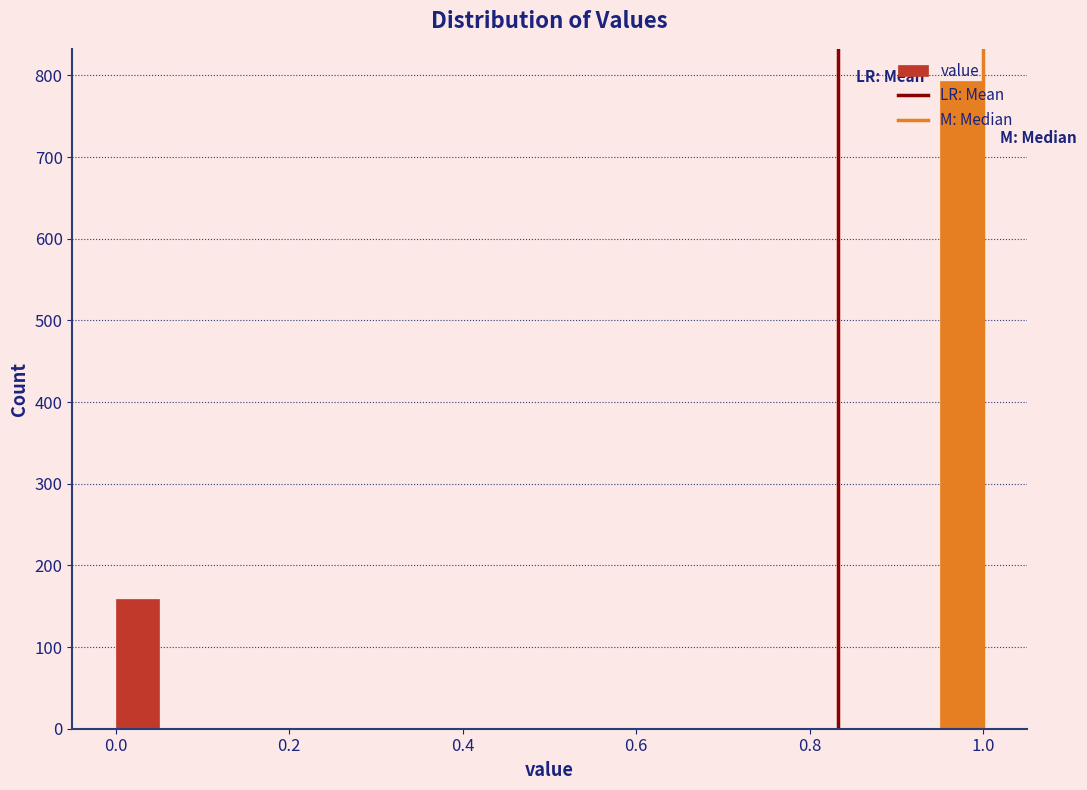

Around what value on the x-axis is the tallest bar? Give the approximate position of its centre, as read against the axis.

0.98